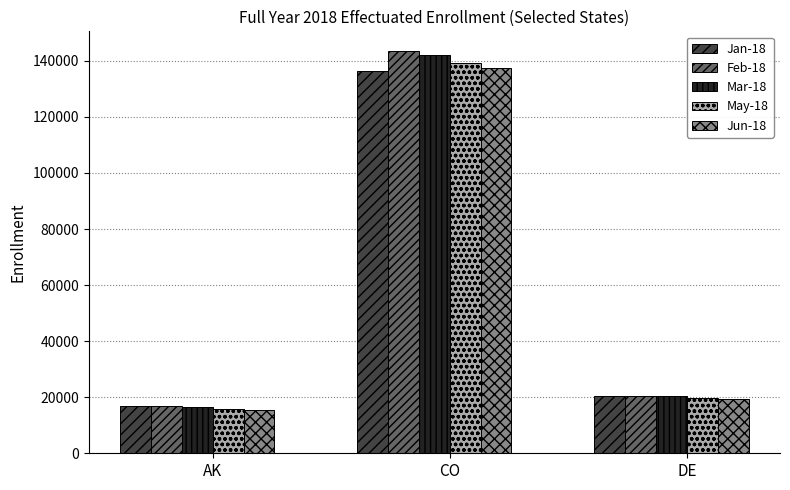

What is the greatest value displayed?

143341